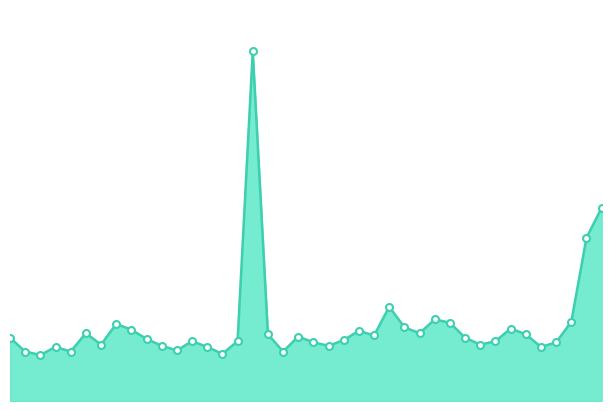

What is the difference between the maximum and second lowest values?

26.3